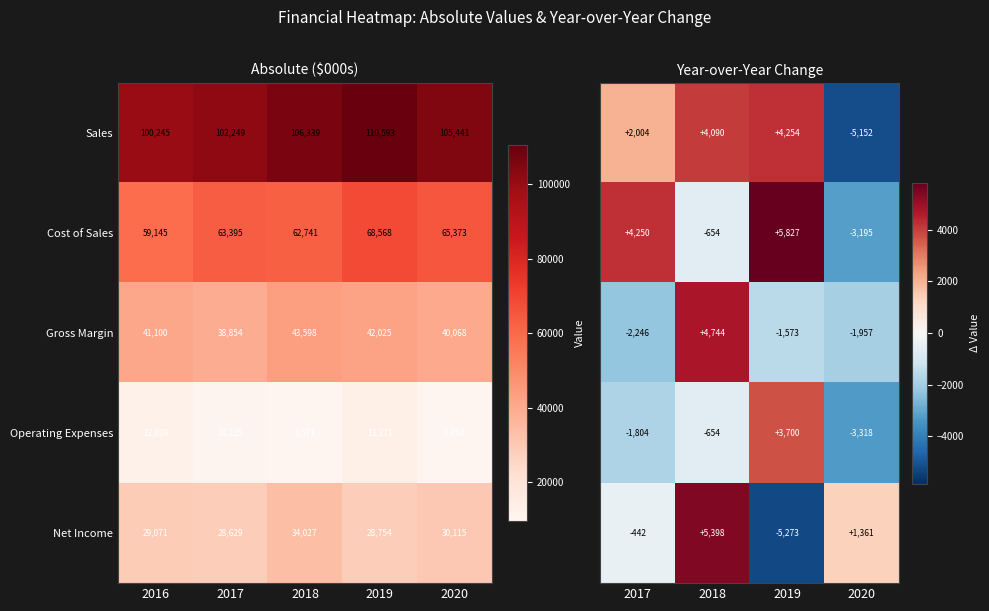

How many distinct data groups are displayed?

5